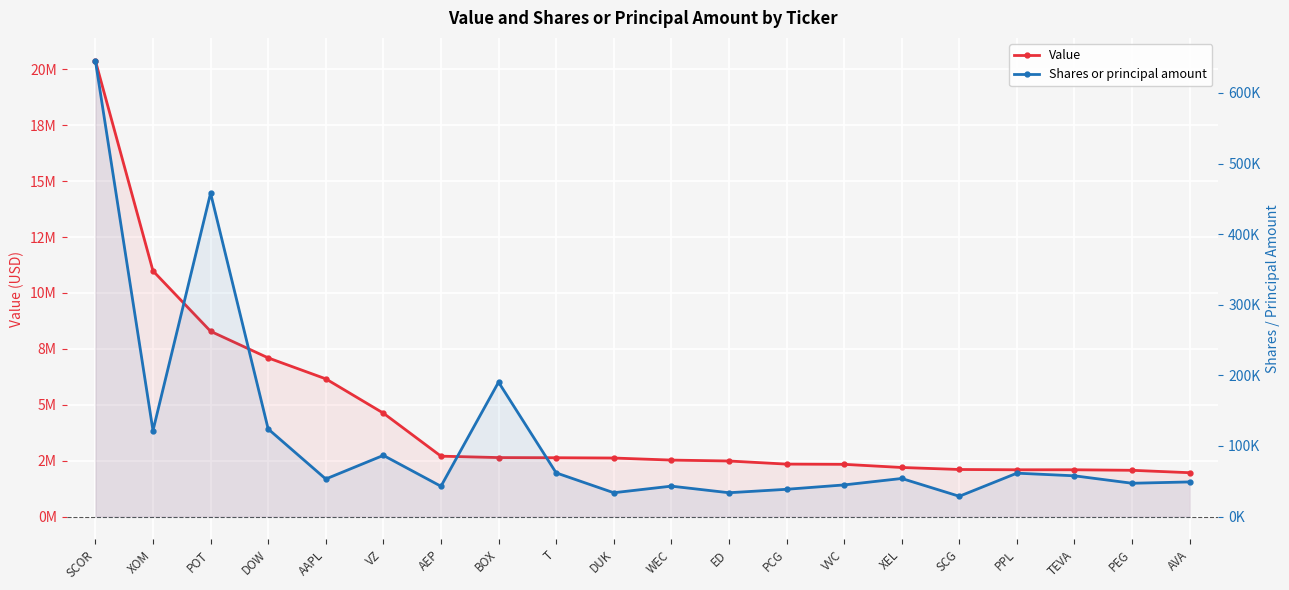

Reading left to right, list all the values displayed in this chart.

Value: SCOR=20391000	XOM=10988000	POT=8287000	DOW=7097000	AAPL=6160000	VZ=4625000	AEP=2701000	BOX=2638000	T=2631000	DUK=2618000	WEC=2526000	ED=2485000	PCG=2346000	VVC=2336000	XEL=2195000	SCG=2105000	PPL=2092000	TEVA=2092000	PEG=2069000	AVA=1961000
Shares or principal amount: SCOR=645680	XOM=121733	POT=458112	DOW=124035	AAPL=53190	VZ=86642	AEP=42895	BOX=190340	T=61870	DUK=33733	WEC=43070	ED=33730	PCG=38600	VVC=44800	XEL=53925	SCG=28720	PPL=61445	TEVA=57697	PEG=47160	AVA=49040